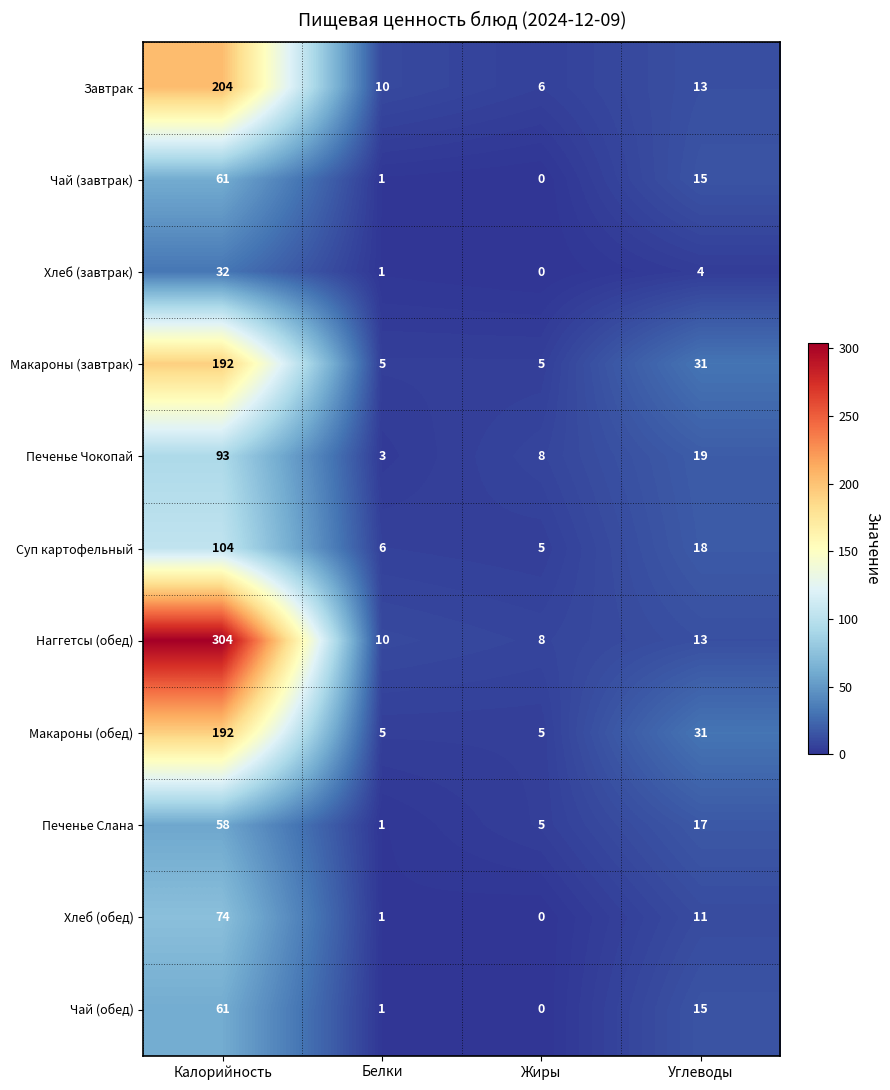

Is it true that Чай (завтрак) equals 22 at Углеводы?

False